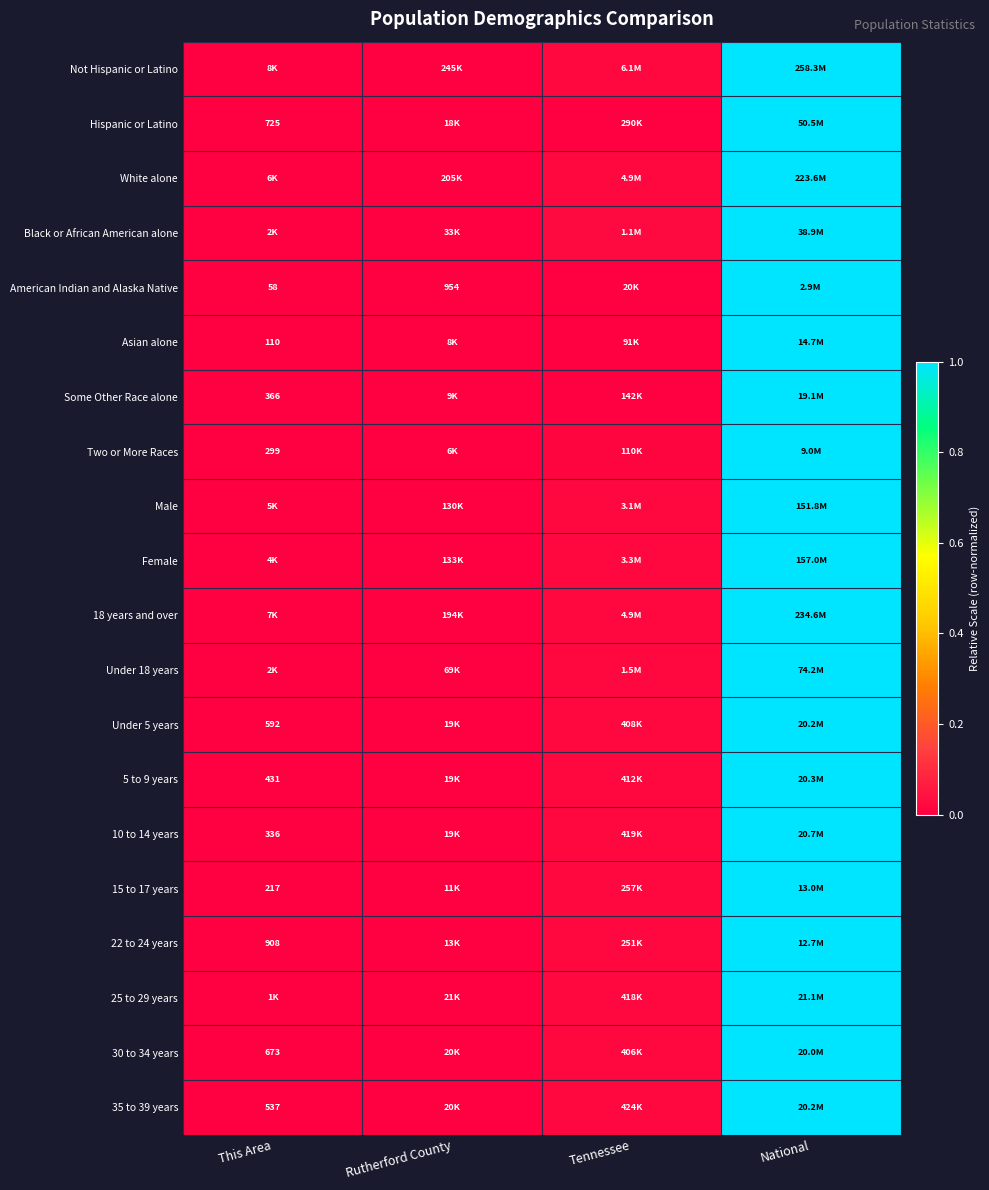

The value of 15 to 17 years at Tennessee is 0.0. True or false?

True